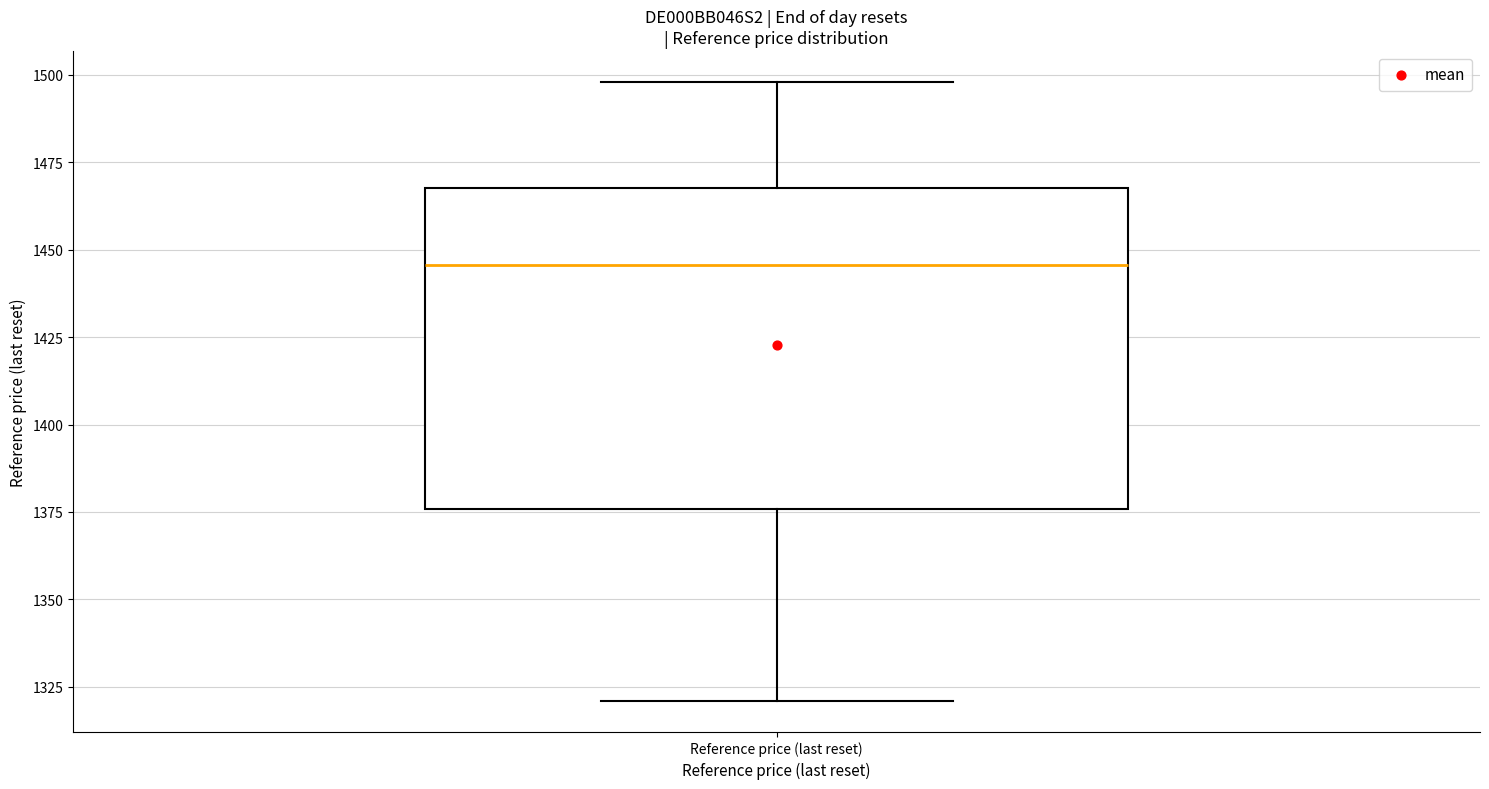

Transcribe this box plot: give where the median line is, the range the box spans, and where the two whiskers end, as read against the y-axis. The values are not printed on the chart, so give them approximately, as read against the axis.

median 1445, box 1375 to 1470, whiskers 1320 to 1500